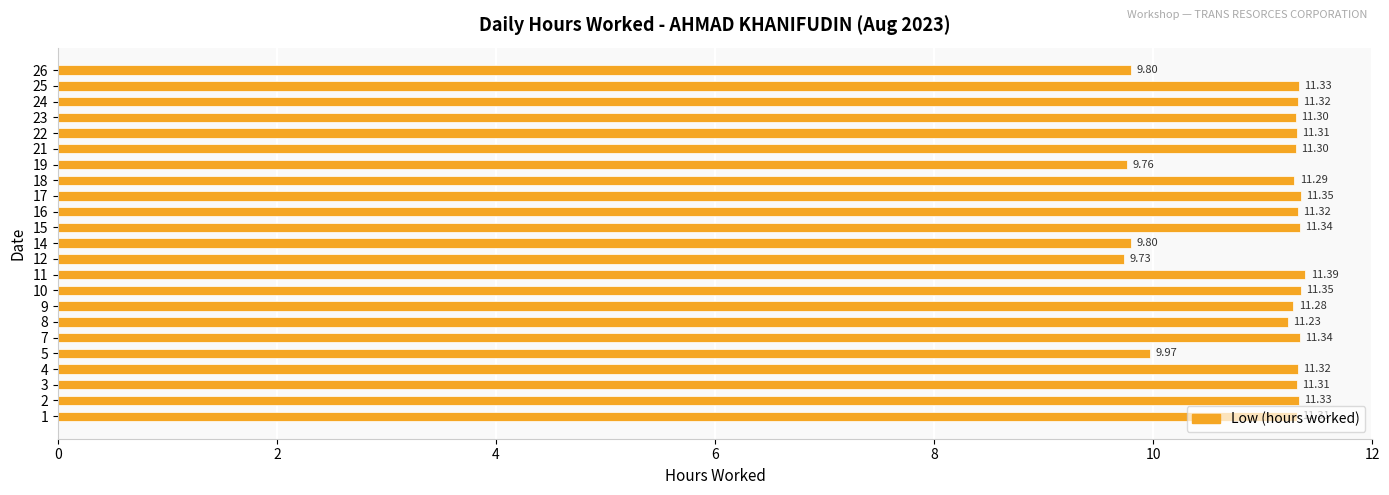

What is the change in value from 8 to 12?

-1.5